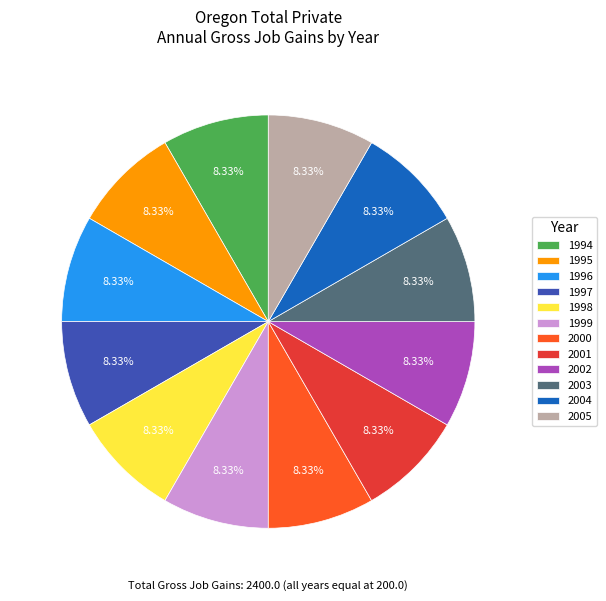

Is there any slice that represents more than half of the pie?

No